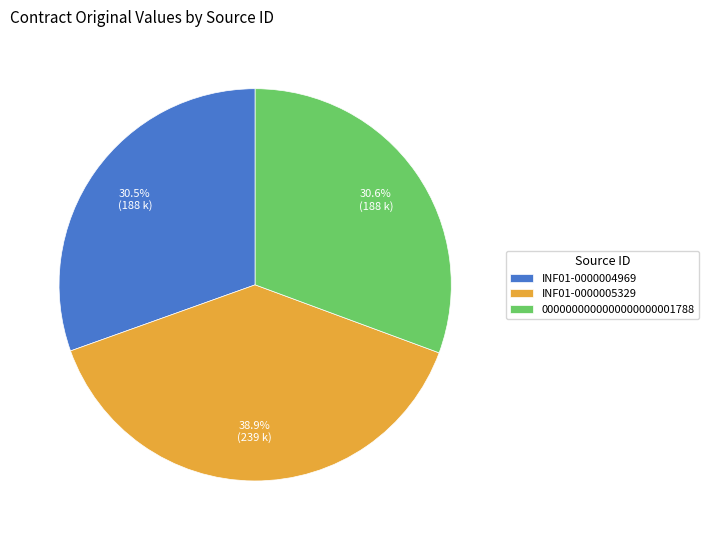

Between INF01-0000004969 and INF01-0000005329, which is larger?

INF01-0000005329